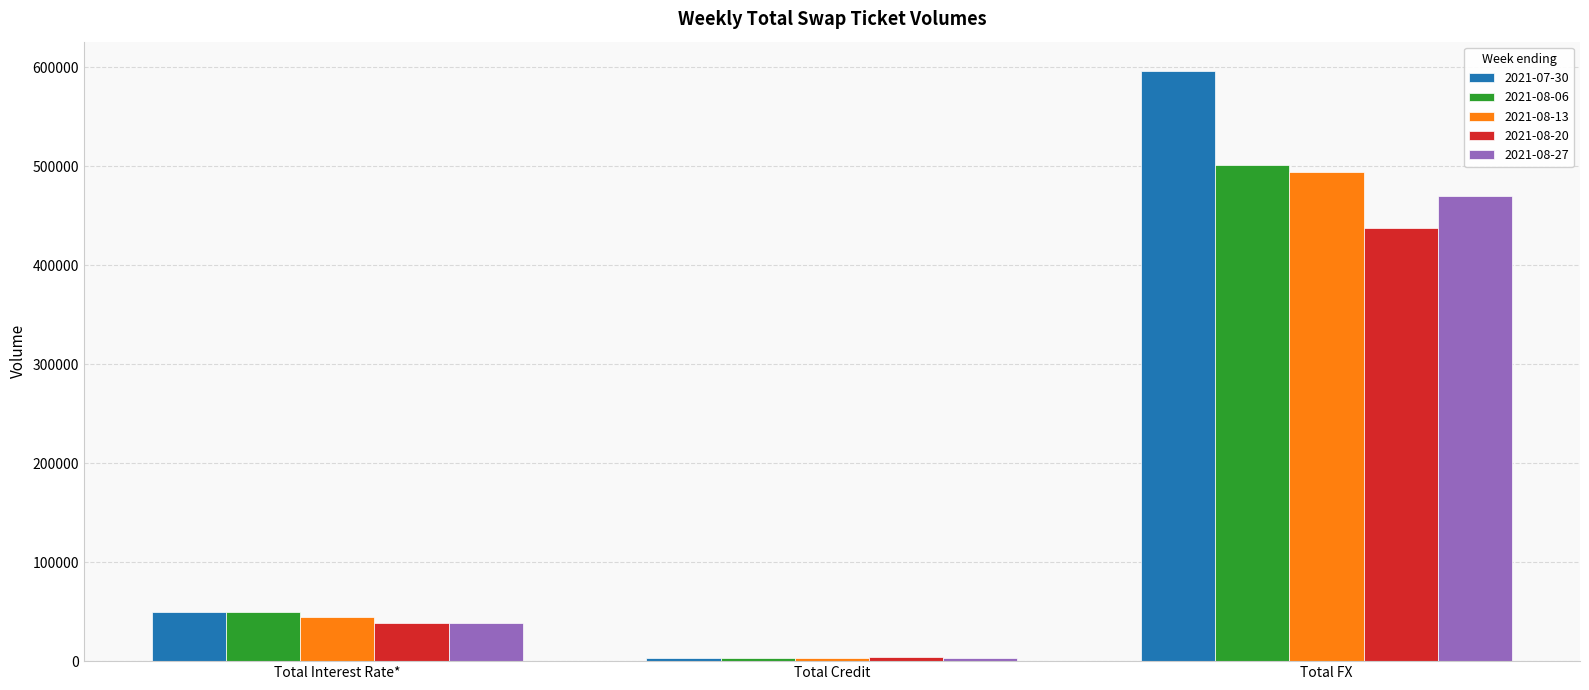

Which series has the largest total across all categories?

2021-07-30